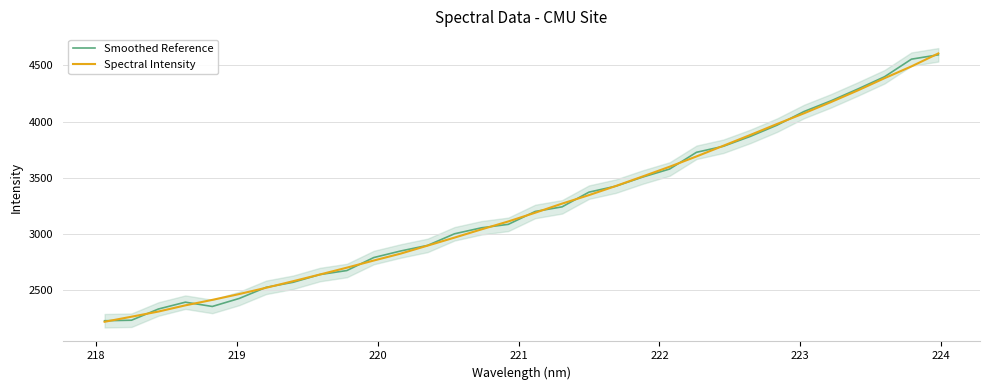

Reading left to right, transcribe all the data shown in this chart.

Smoothed Reference: 2228.7	2233.3	2333.1	2393.8	2355.7	2427.0	2525.8	2570.7	2639.5	2675.3	2790.8	2849.2	2898.9	3002.1	3055.2	3086.1	3200.6	3241.8	3372.5	3425.8	3506.8	3578.2	3727.0	3780.6	3868.2	3968.6	4089.8	4184.5	4289.6	4399.4	4555.5	4594.1
Spectral Intensity: 2219.6	2264.5	2310.6	2365.6	2414.2	2466.0	2521.9	2580.2	2640.0	2700.9	2764.4	2825.8	2896.9	2968.2	3041.2	3111.9	3189.6	3270.5	3346.2	3427.3	3512.4	3598.6	3690.3	3785.2	3881.0	3979.2	4073.8	4173.6	4277.2	4386.5	4491.3	4606.2